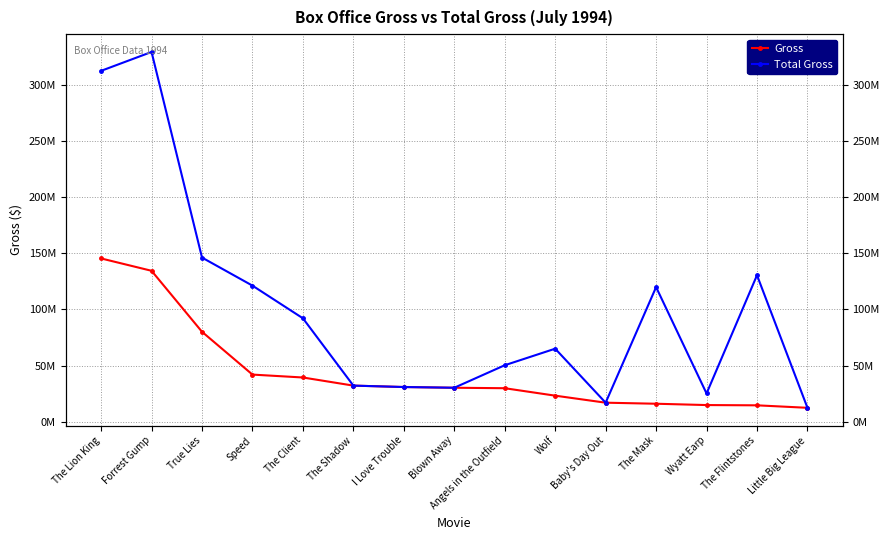

Which category has the highest value in the Total Gross series?

Forrest Gump